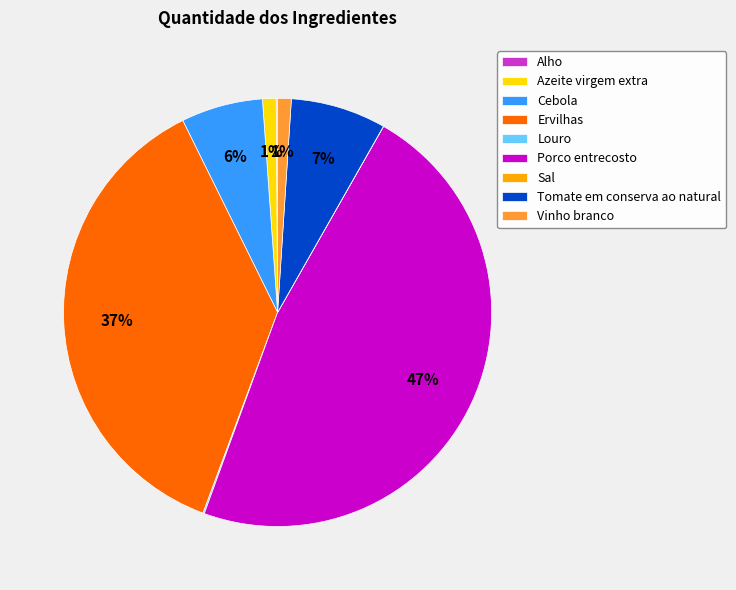

What is the largest slice in the pie chart?

Porco entrecosto